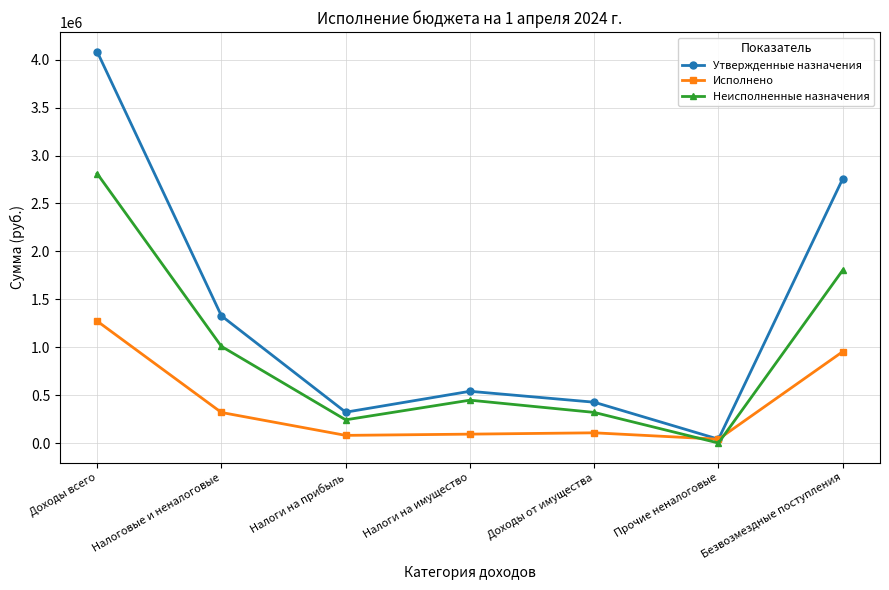

List the series in order of their overall mean, lowest first.

Исполнено, Неисполненные назначения, Утвержденные назначения